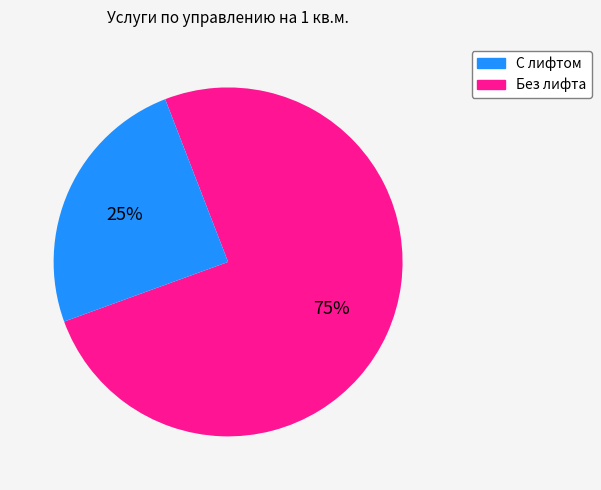

Count the number of slices in the pie.

2